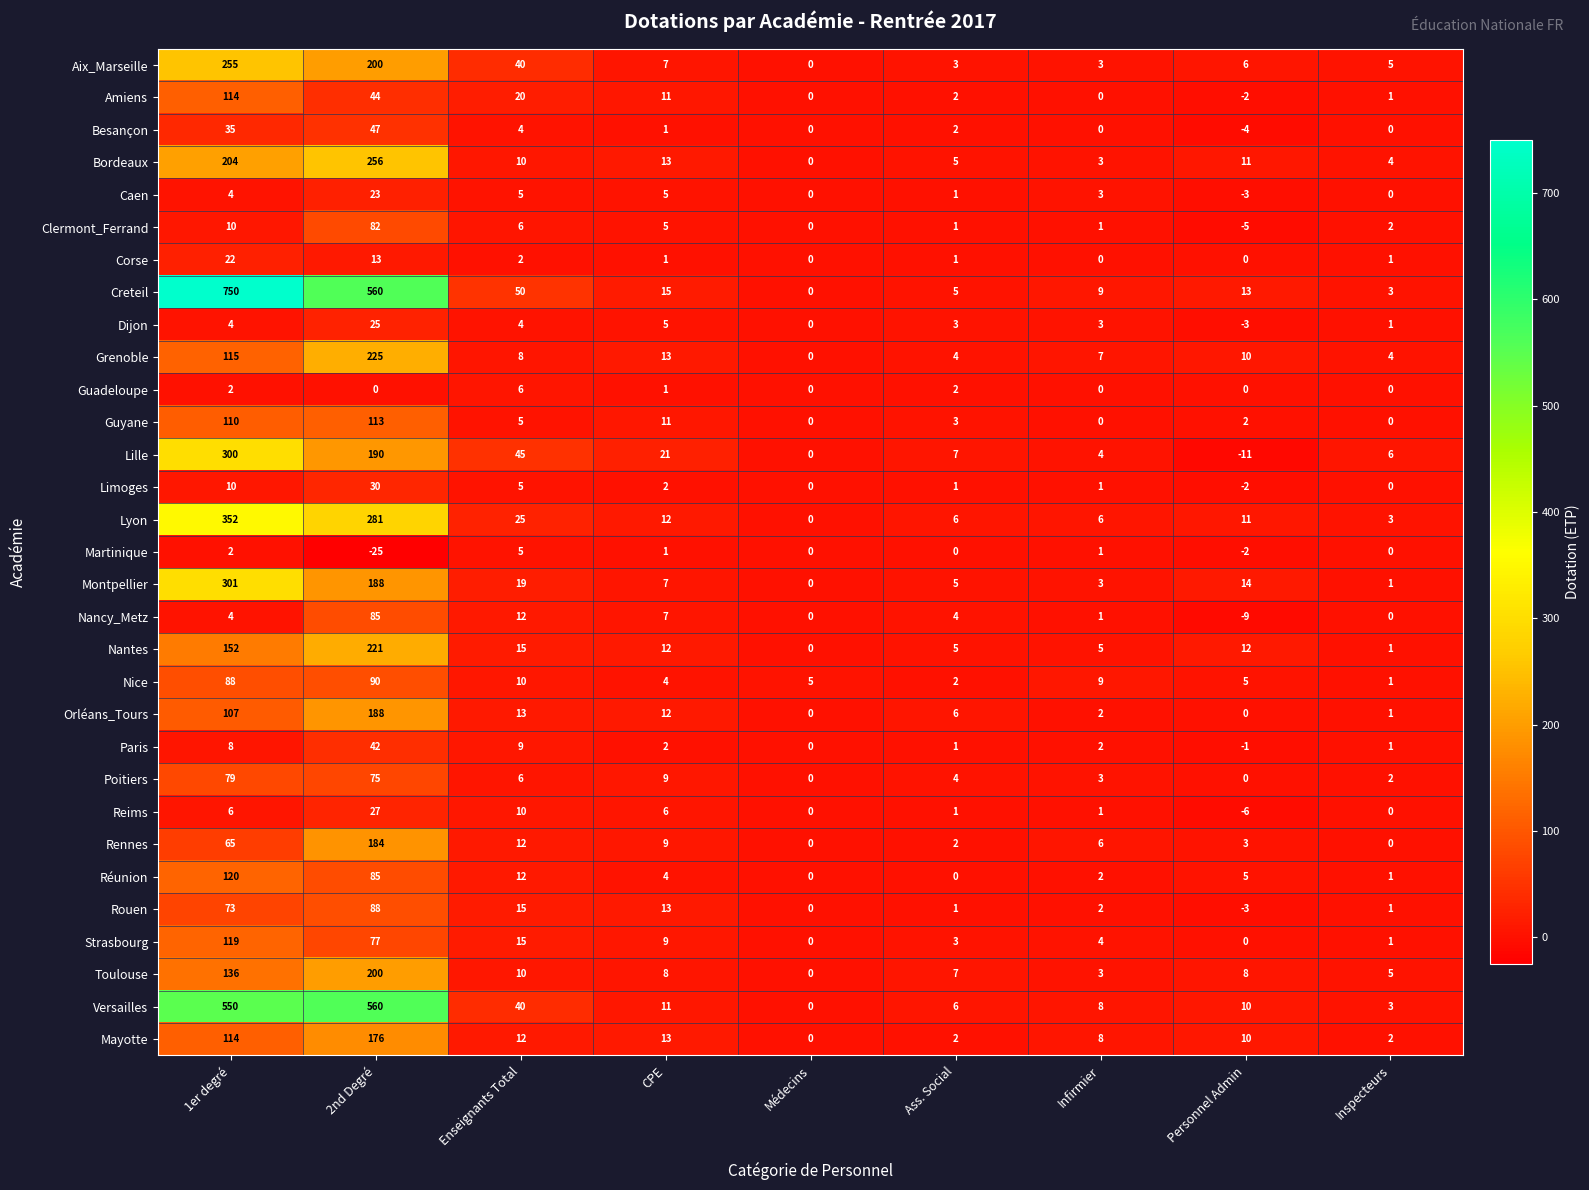

What is the greatest value displayed?

750